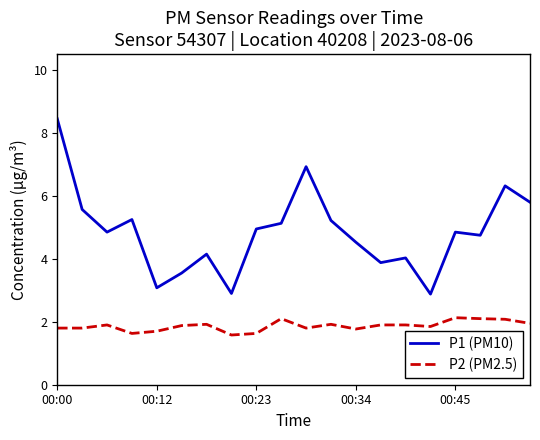

Which series has the largest range (max minus min)?

P1 (PM10)